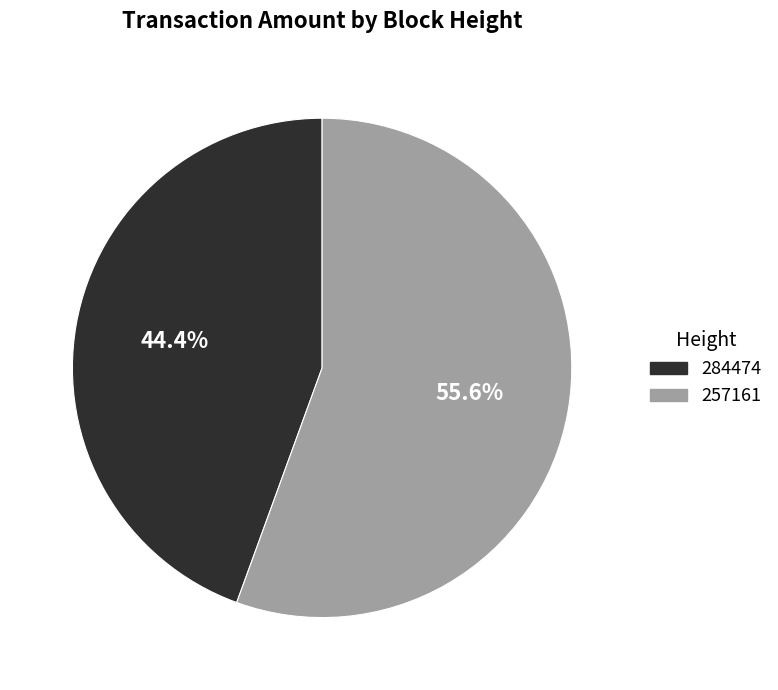

To the nearest percent, what portion does 284474 represent?

44%